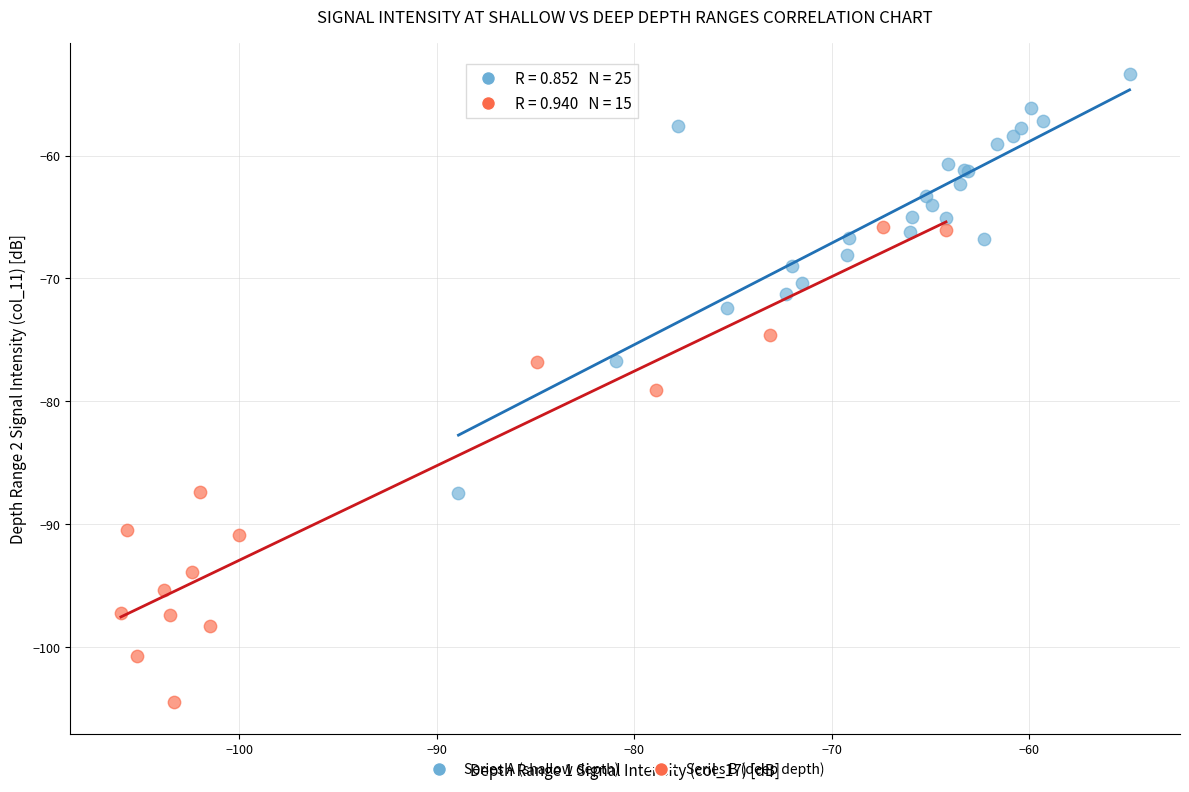

Which series contains the lowest Y value?

Series B (deep depth)